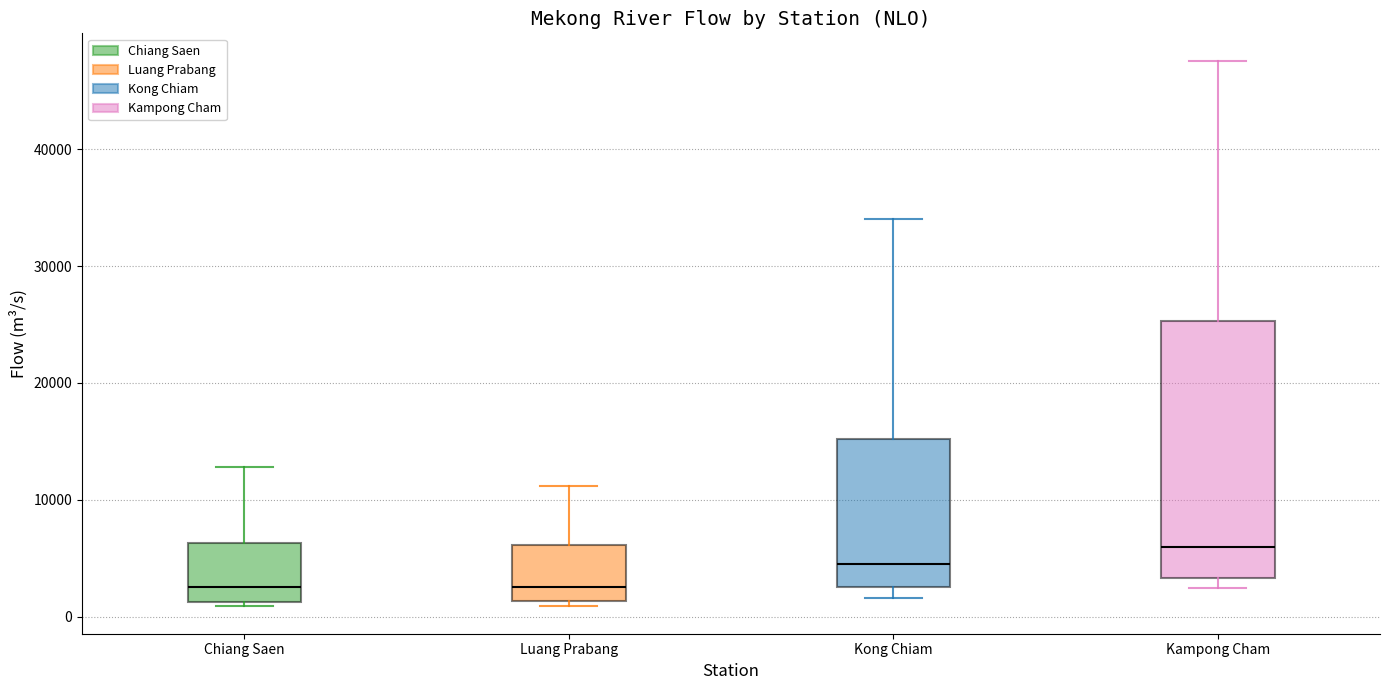

Reading left to right, read every box against the y-axis: the position of its median line, the range the box covers, and the ends of its whiskers. The values are not printed on the chart, so give them approximately, as read against the axis.

Chiang Saen: median 3000, box 1000 to 6000, whiskers 1000 (just below the box's lower edge) to 13000
Luang Prabang: median 3000, box 1000 to 6000, whiskers 1000 (just below the box's lower edge) to 11000
Kong Chiam: median 5000, box 3000 to 15000, whiskers 2000 to 34000
Kampong Cham: median 6000, box 3000 to 25000, whiskers 2000 to 48000